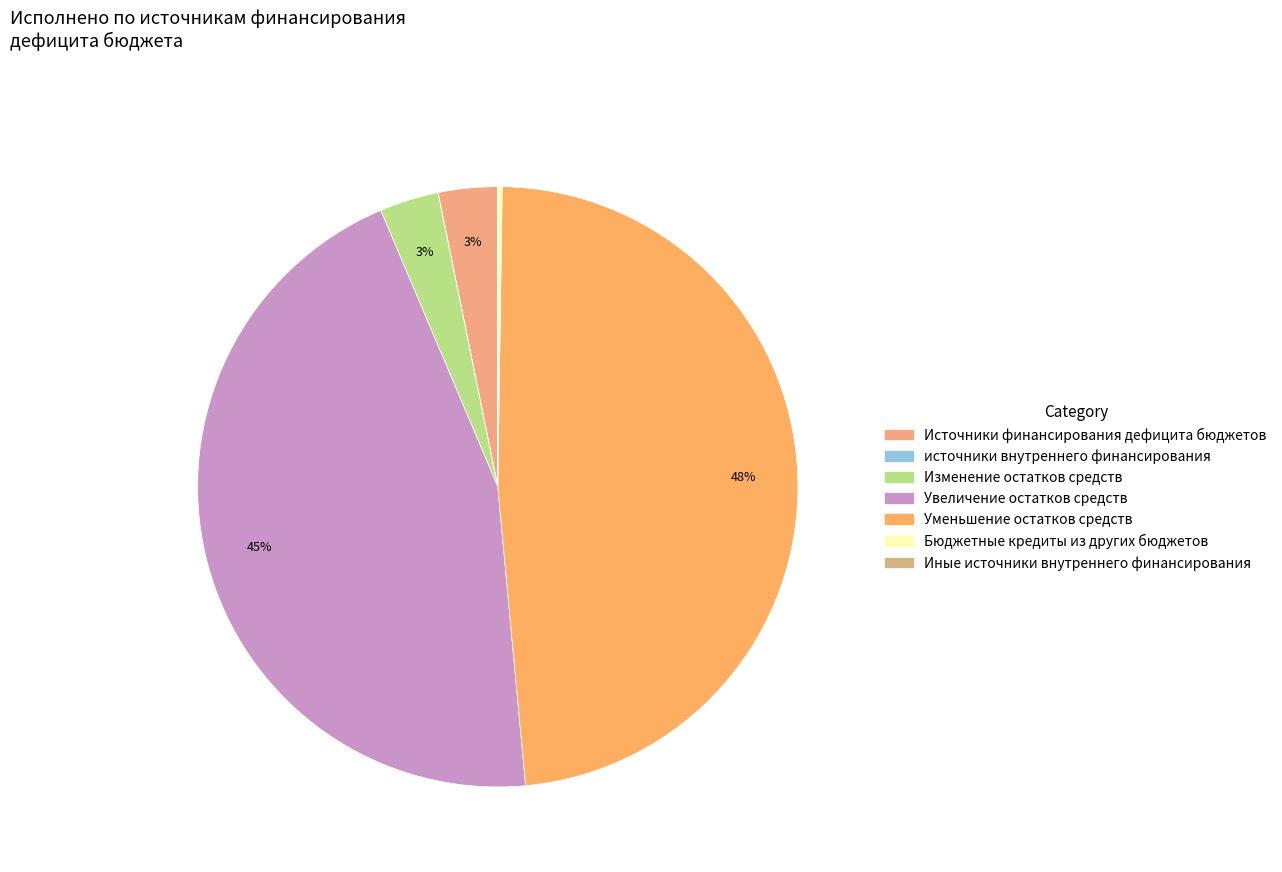

To the nearest percent, what is the difference between the largest and smallest slice percentages?

48%